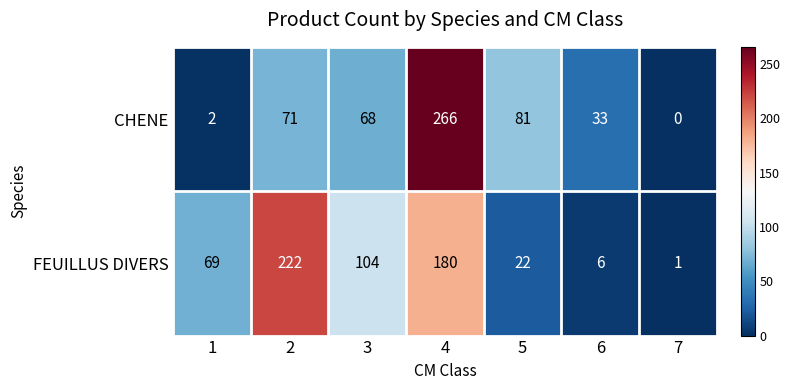

How many distinct data groups are displayed?

2